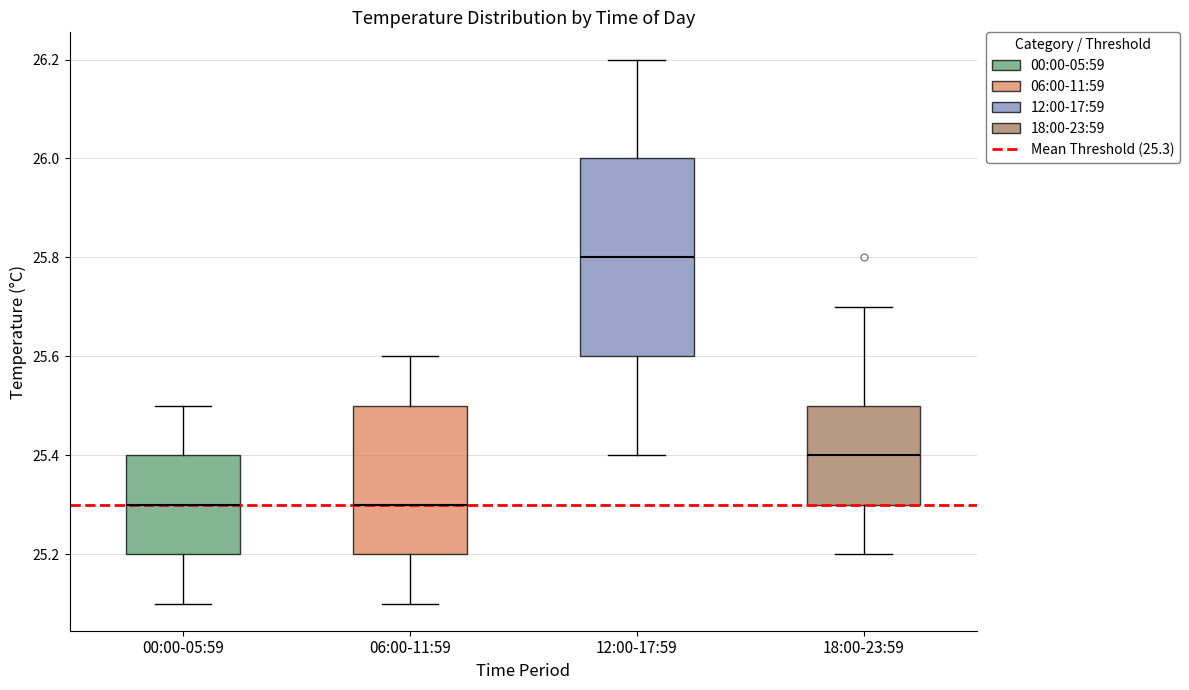

Where does the median line of the box for 18:00-23:59 sit on the y-axis? The values are not printed on the chart, so give them approximately, as read against the axis.

25.4